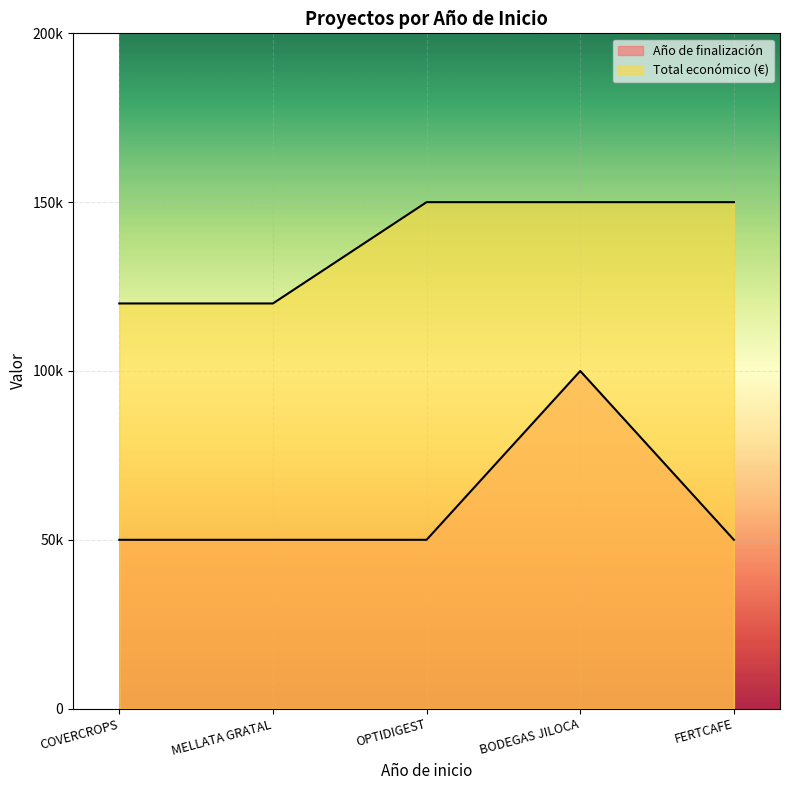

Where is Total económico nearest to the value 135000?

COVERCROPS